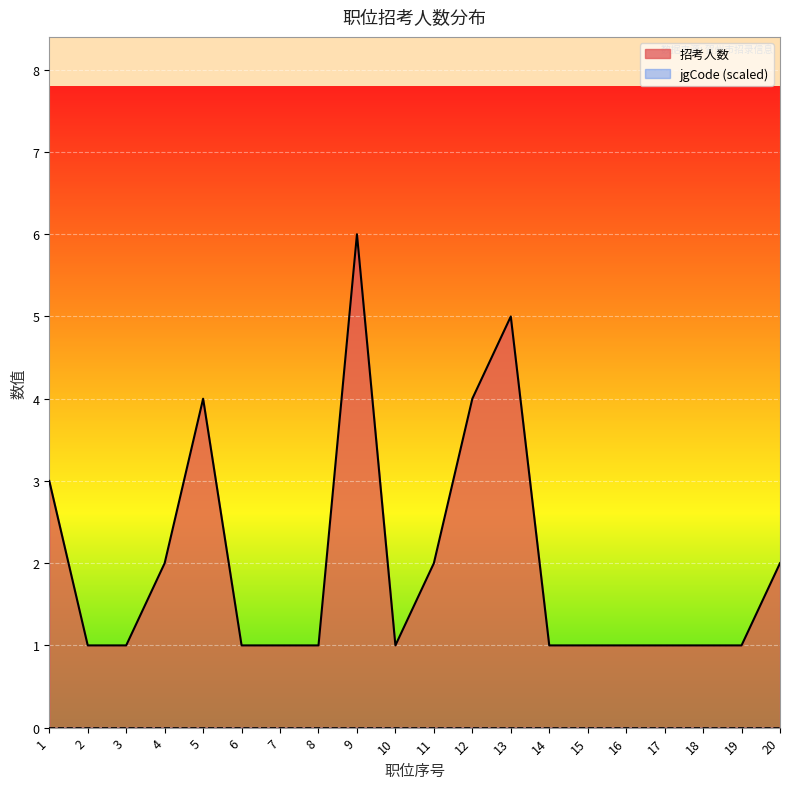

True or false: the data shows 1 at 14.

False